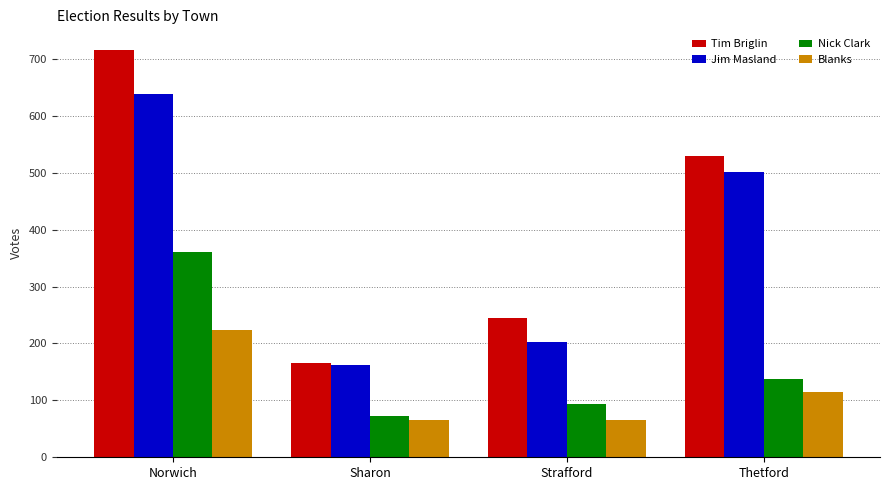

Which category has the highest value across all series?

Norwich